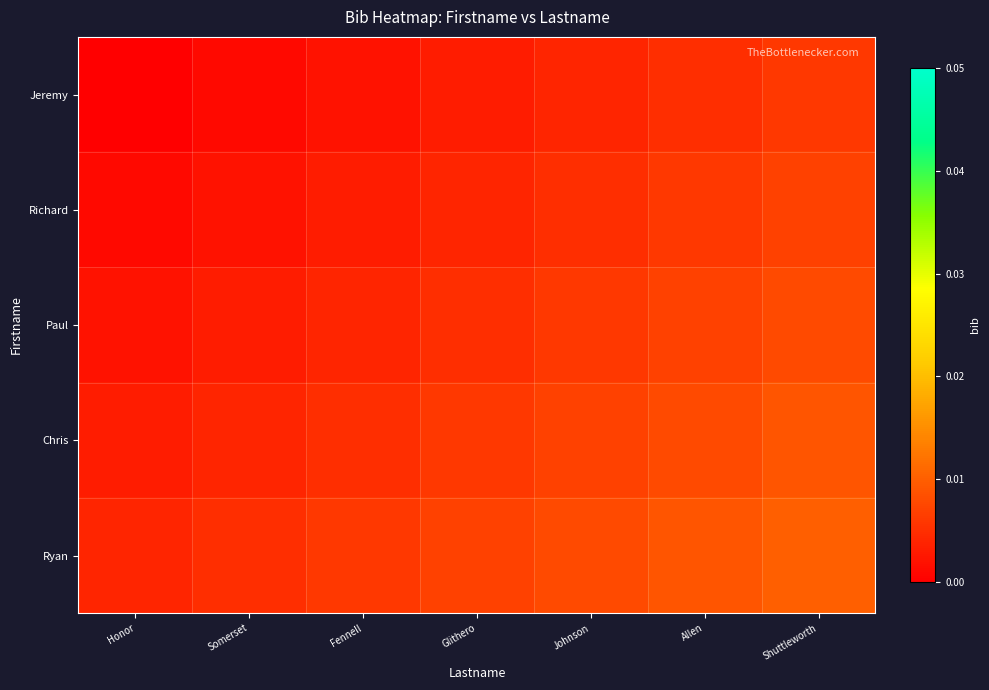

Reading left to right, list all the values displayed in this chart.

Jeremy: Honor=0.0	Somerset=0.0	Fennell=0.0	Glithero=0.0	Johnson=0.0	Allen=0.0	Shuttleworth=0.0
Richard: Honor=0.0	Somerset=0.0	Fennell=0.0	Glithero=0.0	Johnson=0.0	Allen=0.0	Shuttleworth=0.0
Paul: Honor=0.0	Somerset=0.0	Fennell=0.0	Glithero=0.0	Johnson=0.0	Allen=0.0	Shuttleworth=0.0
Chris: Honor=0.0	Somerset=0.0	Fennell=0.0	Glithero=0.0	Johnson=0.0	Allen=0.0	Shuttleworth=0.0
Ryan: Honor=0.0	Somerset=0.0	Fennell=0.0	Glithero=0.0	Johnson=0.0	Allen=0.0	Shuttleworth=0.0